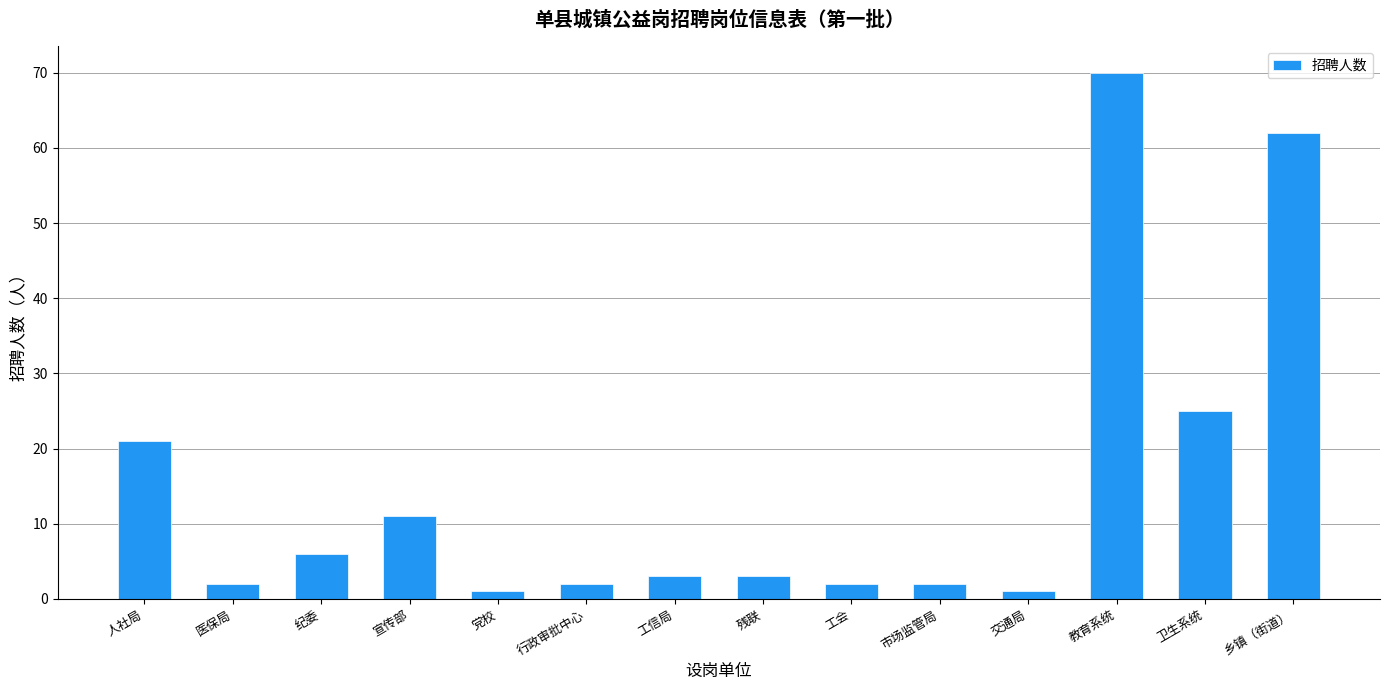

Where is the data nearest to the value 35?

卫生系统